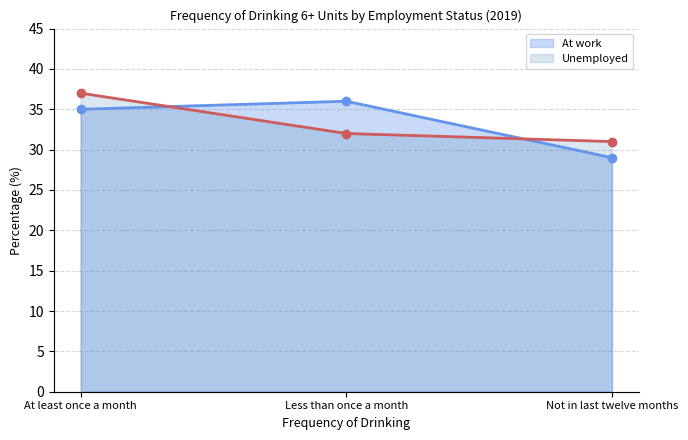

The Unemployed series shows 37 at At least once a month. True or false?

True